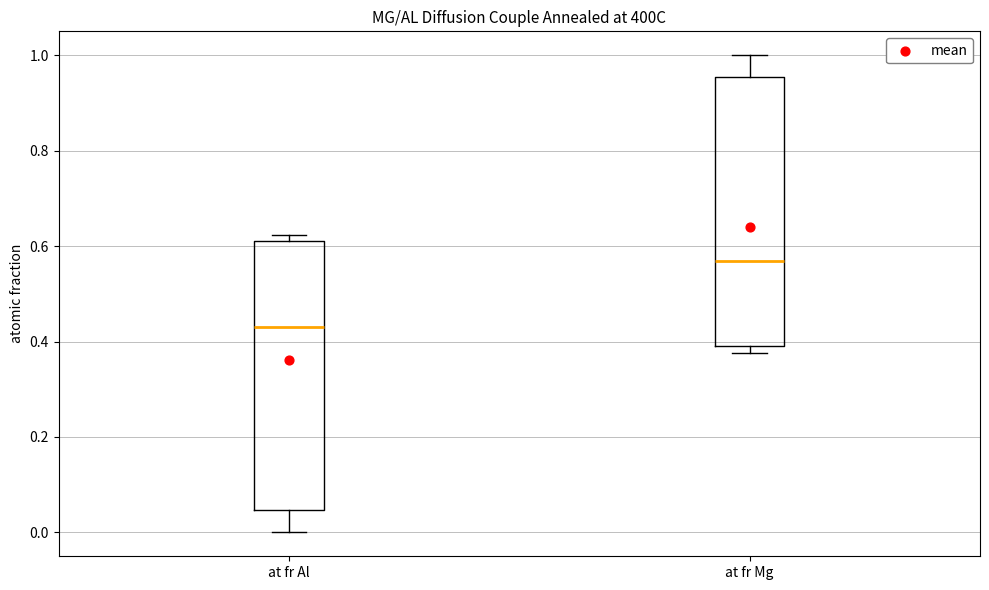

Which box's median line is the lowest?

at fr Al